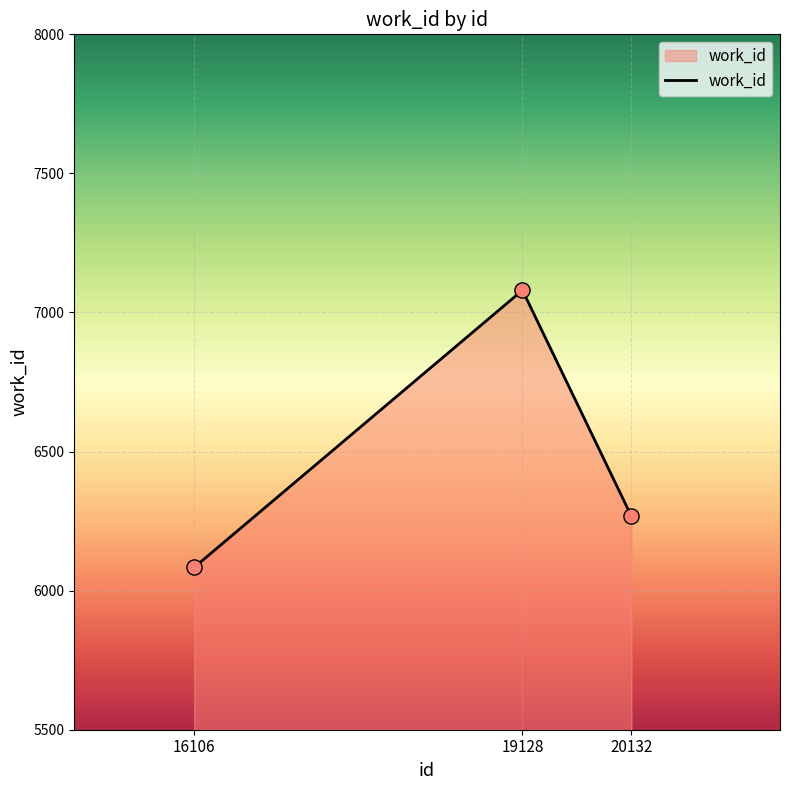

What is the ratio of the value at 19128 to the value at 16106?

1.2